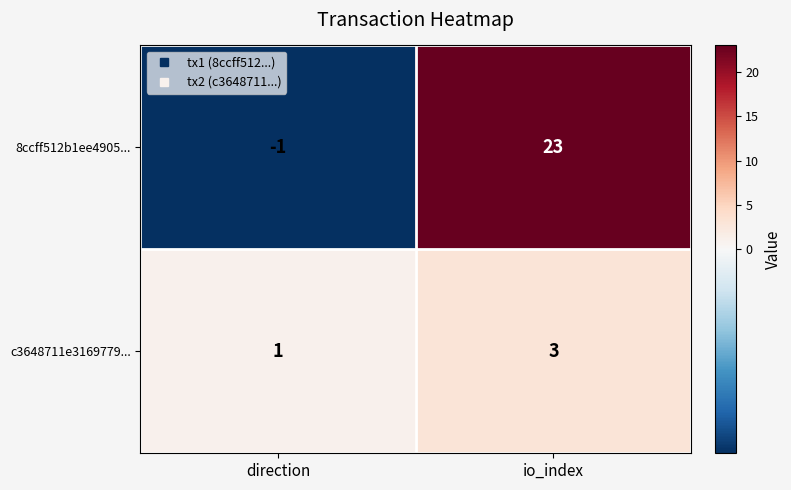

The c3648711e3169779... series shows 1 at io_index. True or false?

False